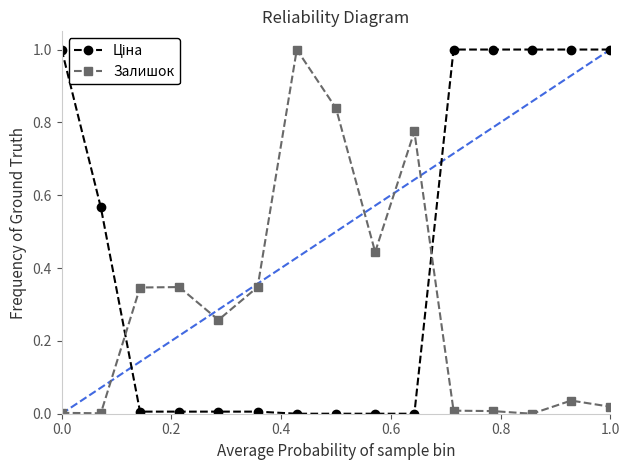

What is the sum of all Залишок values?

4.4